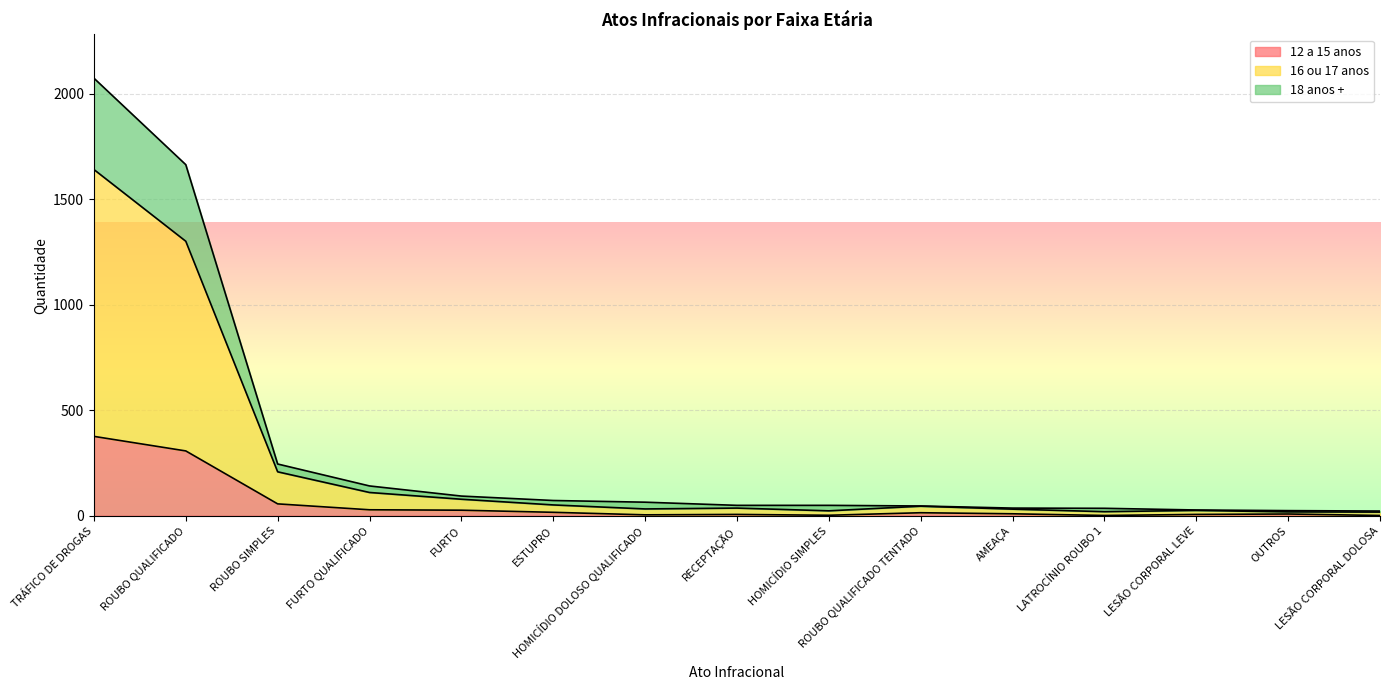

True or false: 16 ou 17 anos and 12 a 15 anos cross at least once.

False